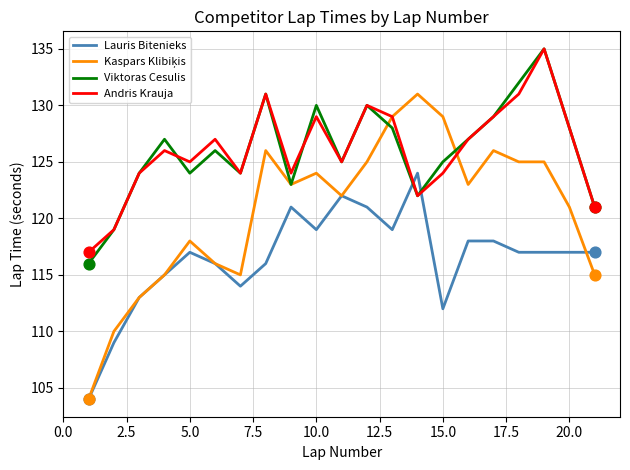

True or false: Lauris Bitenieks and Viktoras Cesulis intersect in this chart.

True